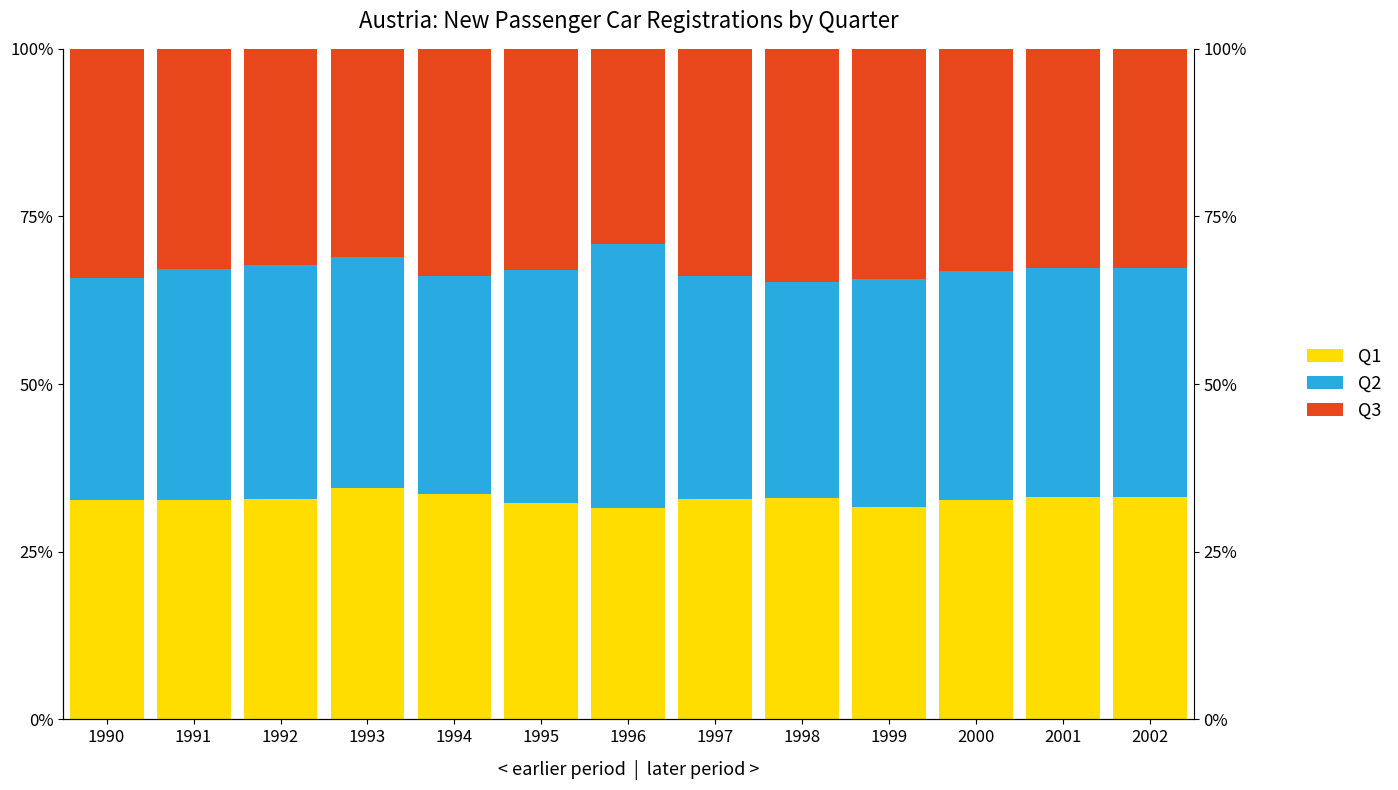

Which category has the highest value in the Q1 series?

1993